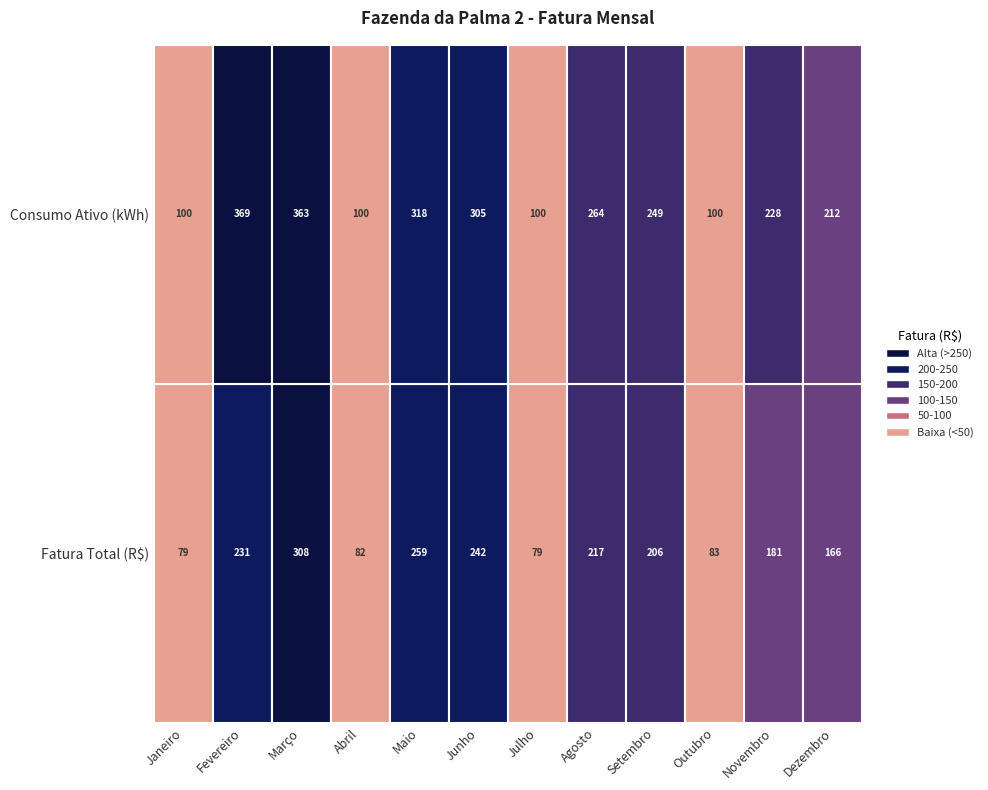

How many categories are shown in the chart?

12